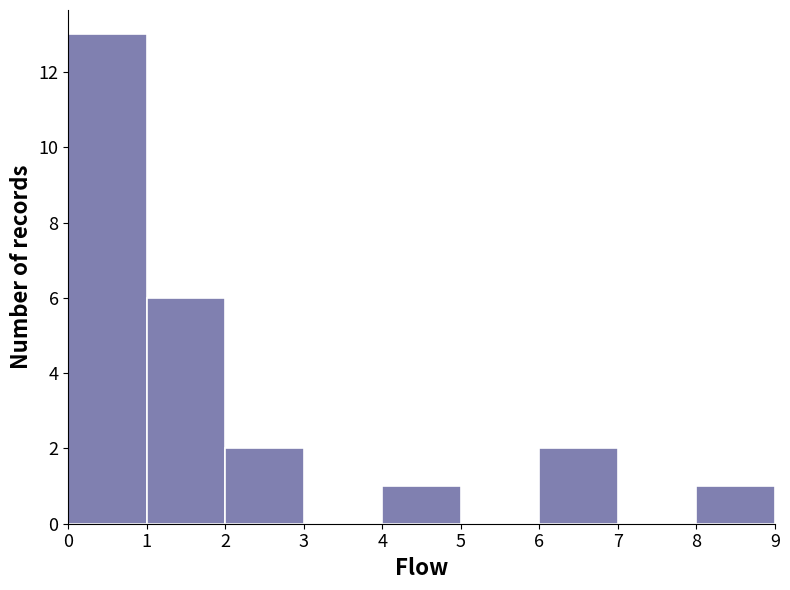

Over which range of the x-axis is the bar tallest?

0 to 1